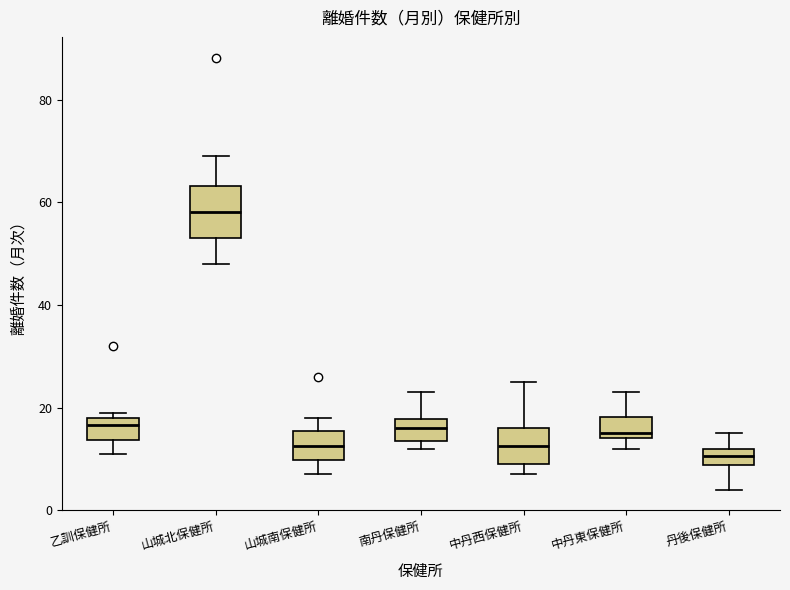

Which box is the tallest, from its lower edge to its upper edge?

山城北保健所